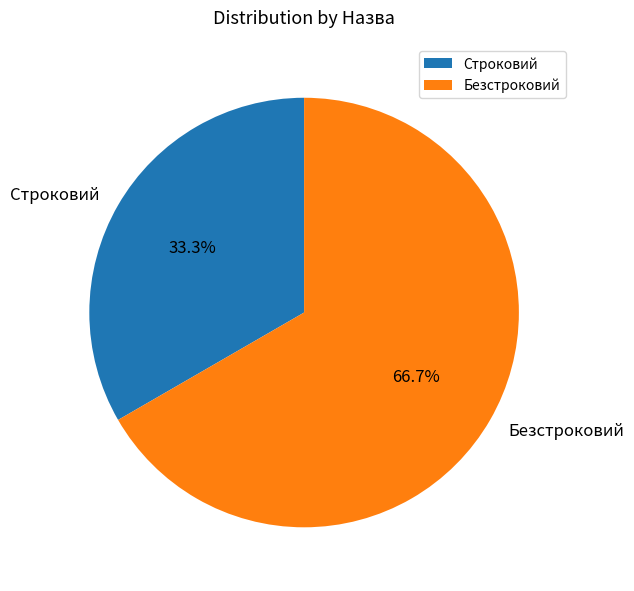

Rank the categories by value from highest to lowest.

Безстроковий, Строковий